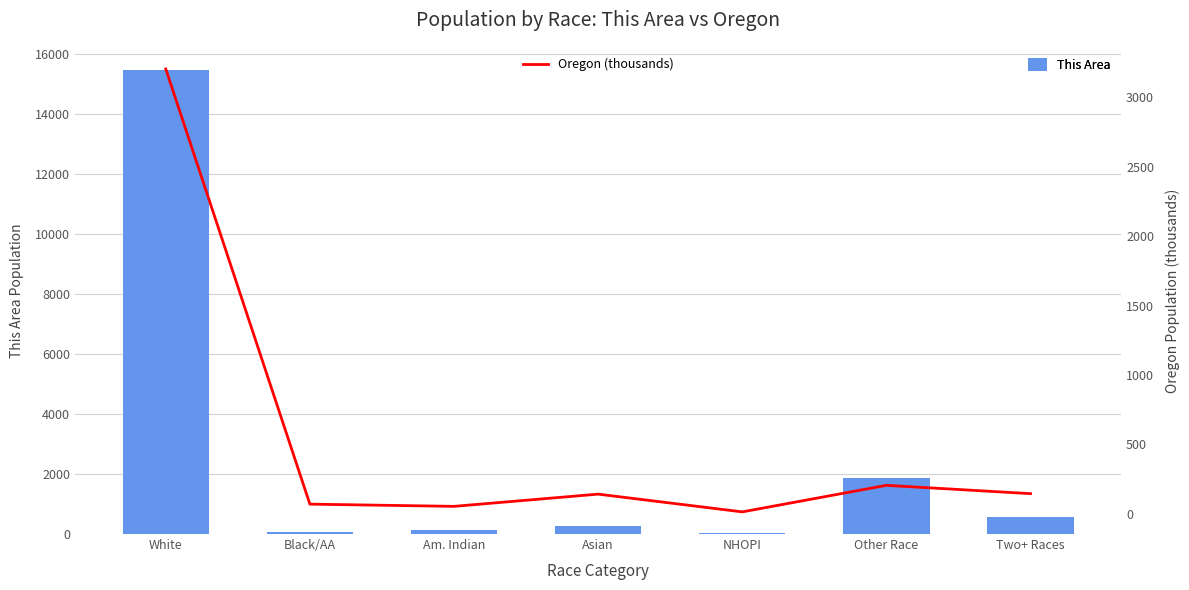

Does the chart contain stacked bars?

No